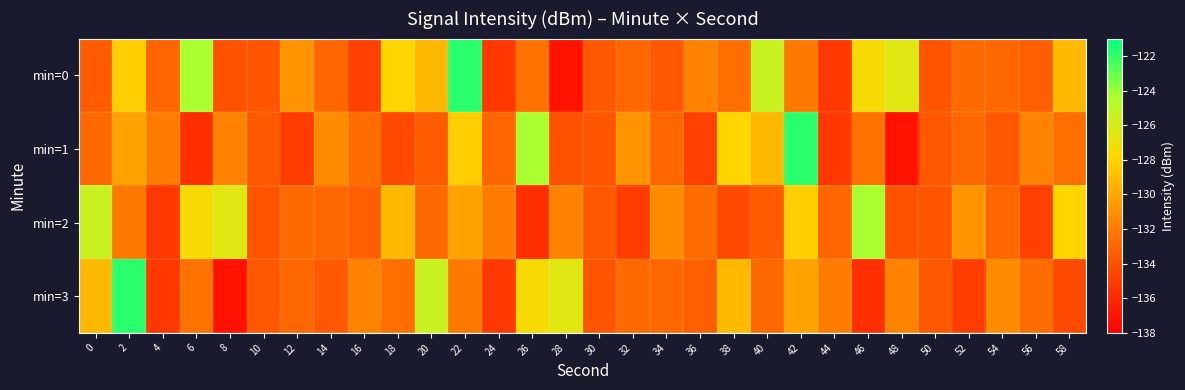

Reading left to right, list all the values displayed in this chart.

min=0: 0=-133.5	2=-128.2	4=-133.0	6=-124.4	8=-133.9	10=-133.8	12=-130.8	14=-133.0	16=-134.8	18=-127.9	20=-129.2	22=-121.8	24=-135.2	26=-132.4	28=-137.0	30=-133.7	32=-132.9	34=-133.7	36=-131.6	38=-132.5	40=-125.5	42=-132.1	44=-135.2	46=-127.5	48=-126.5	50=-133.8	52=-132.8	54=-132.9	56=-133.3	58=-129.1
min=1: 0=-132.9	2=-130.2	4=-131.9	6=-135.6	8=-131.6	10=-133.6	12=-135.0	14=-131.2	16=-132.7	18=-134.3	20=-133.5	22=-128.2	24=-133.0	26=-124.4	28=-133.9	30=-133.8	32=-130.8	34=-133.0	36=-134.8	38=-127.9	40=-129.2	42=-121.8	44=-135.2	46=-132.4	48=-137.0	50=-133.7	52=-132.9	54=-133.7	56=-131.6	58=-132.5
min=2: 0=-125.5	2=-132.1	4=-135.2	6=-127.5	8=-126.5	10=-133.8	12=-132.8	14=-132.9	16=-133.3	18=-129.1	20=-132.9	22=-130.2	24=-131.9	26=-135.6	28=-131.6	30=-133.6	32=-135.0	34=-131.2	36=-132.7	38=-134.3	40=-133.5	42=-128.2	44=-133.0	46=-124.4	48=-133.9	50=-133.8	52=-130.8	54=-133.0	56=-134.8	58=-127.9
min=3: 0=-129.2	2=-121.8	4=-135.2	6=-132.4	8=-137.0	10=-133.7	12=-132.9	14=-133.7	16=-131.6	18=-132.5	20=-125.5	22=-132.1	24=-135.2	26=-127.5	28=-126.5	30=-133.8	32=-132.8	34=-132.9	36=-133.3	38=-129.1	40=-132.9	42=-130.2	44=-131.9	46=-135.6	48=-131.6	50=-133.6	52=-135.0	54=-131.2	56=-132.7	58=-134.3